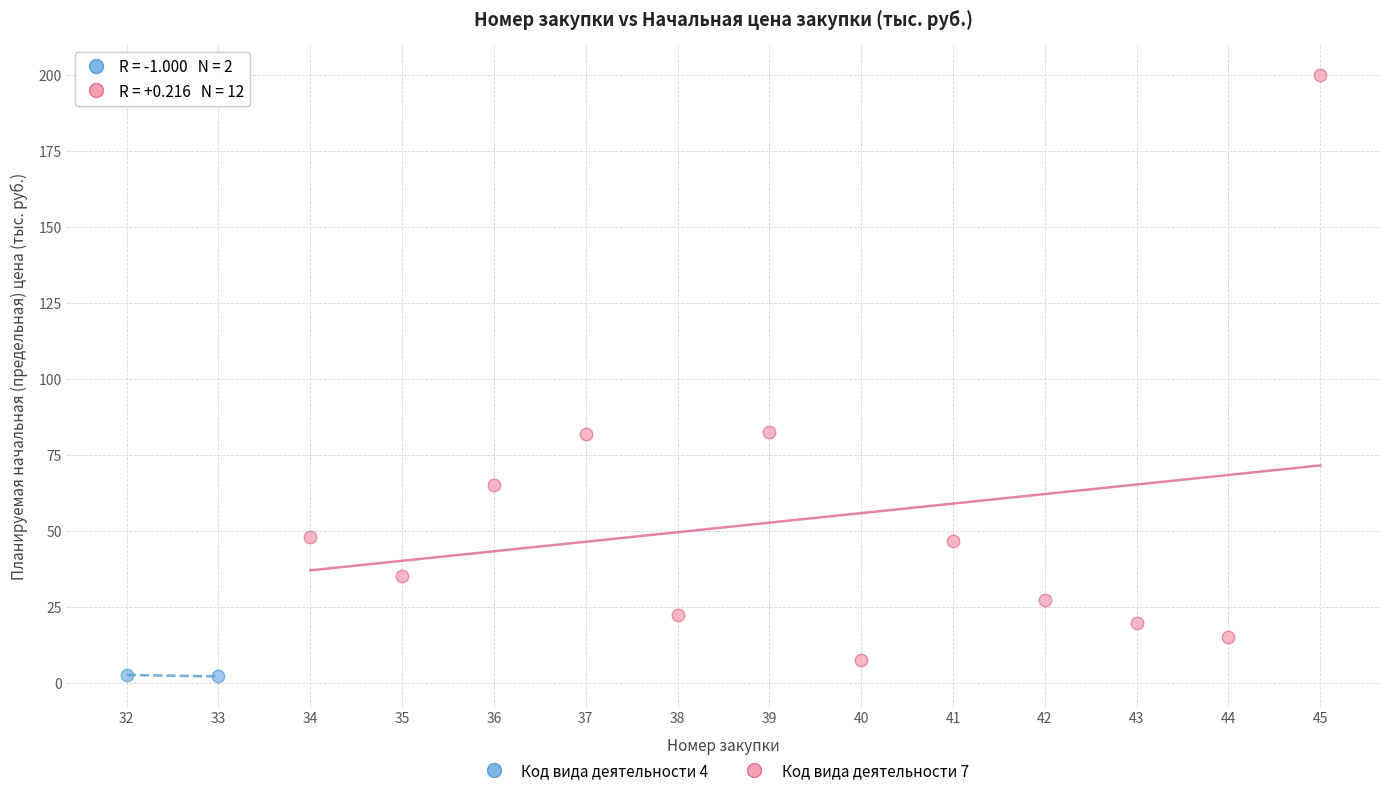

What are all the series names shown in the legend?

Код вида деятельности 4, Код вида деятельности 7